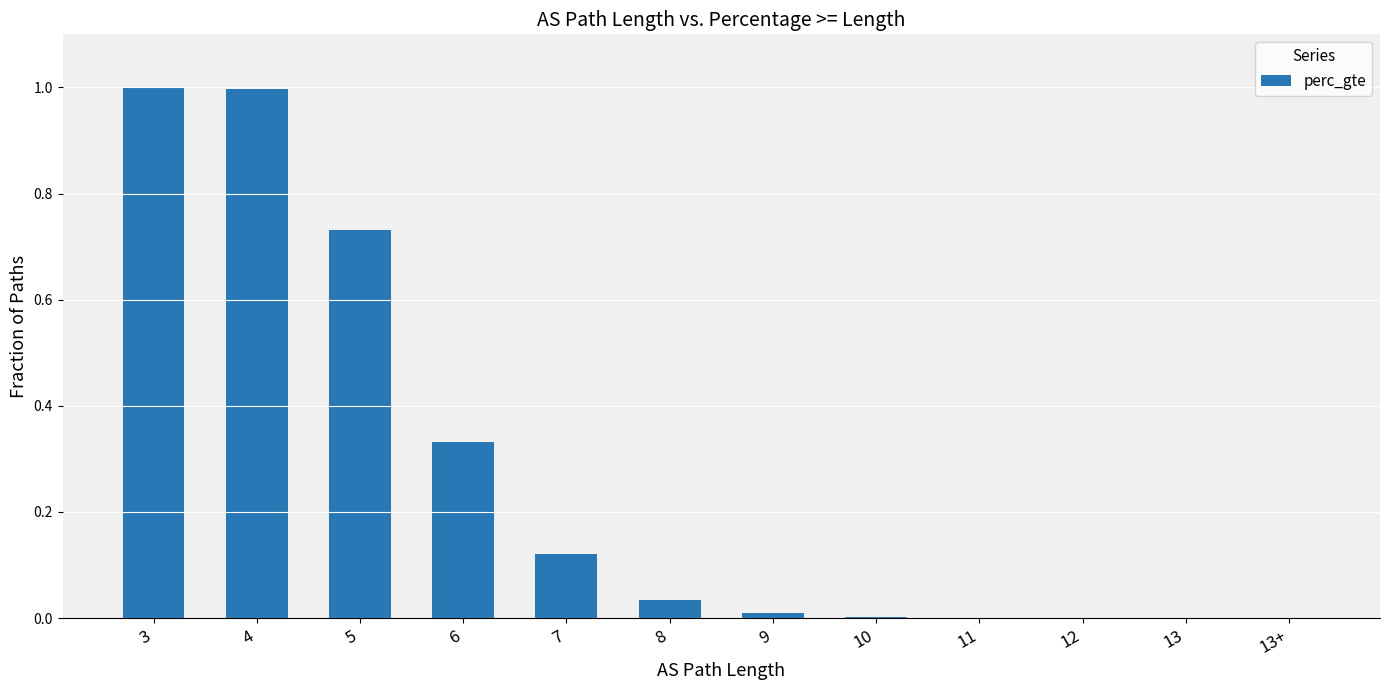

What is the sum of the values at 3 and 8?

1.0